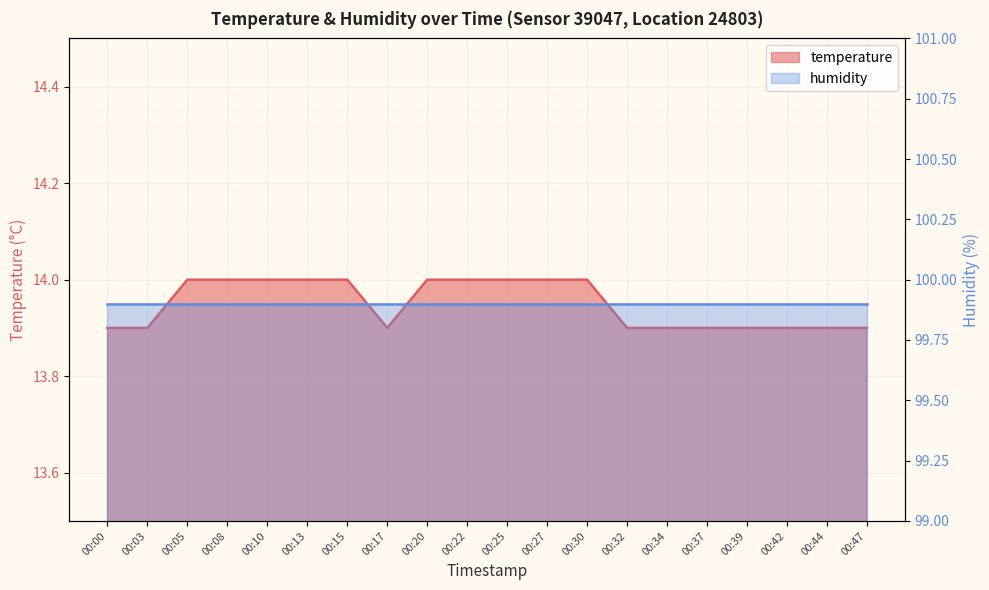

What is the difference between the maximum and minimum values?

0.1